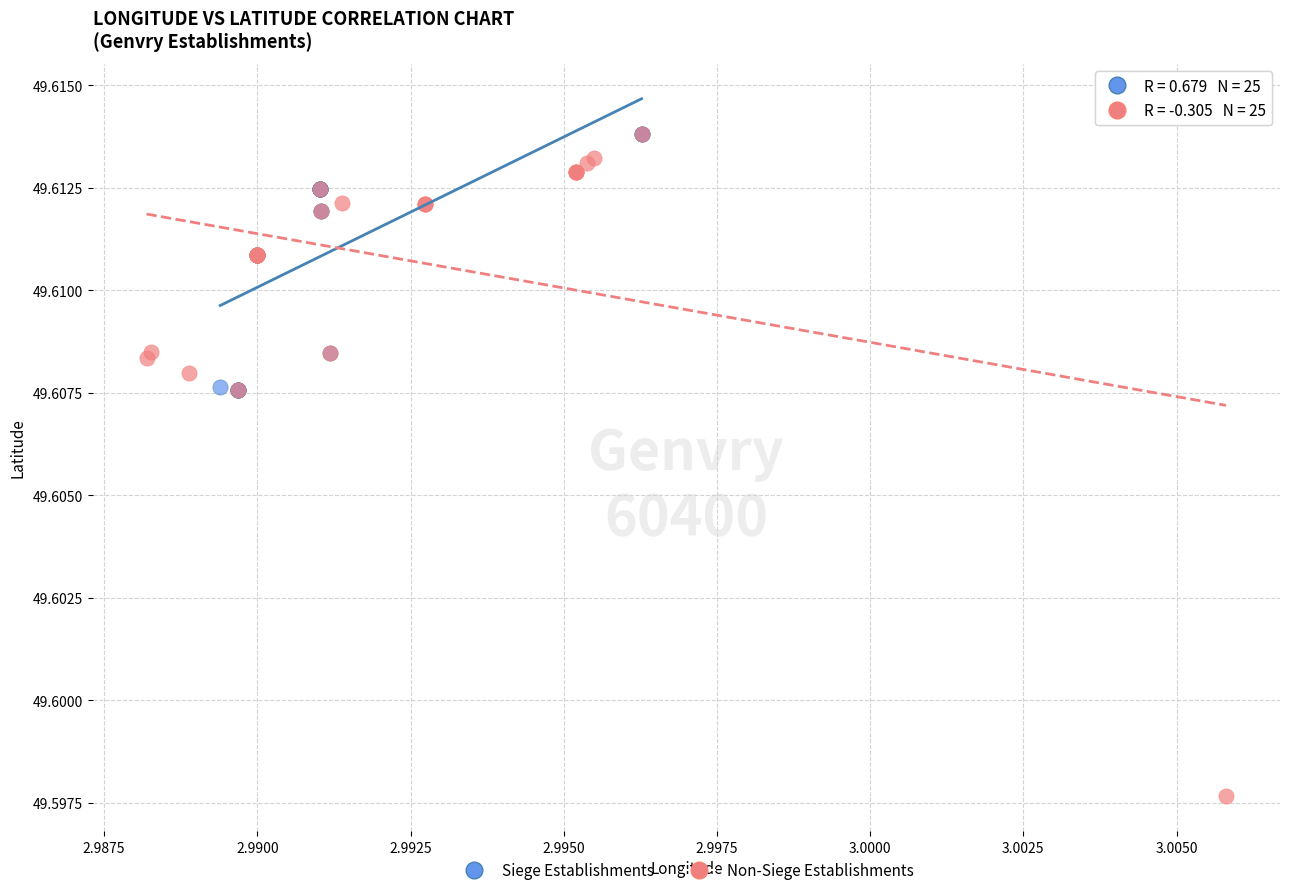

Which series contains the lowest Y value?

Non-Siege Establishments